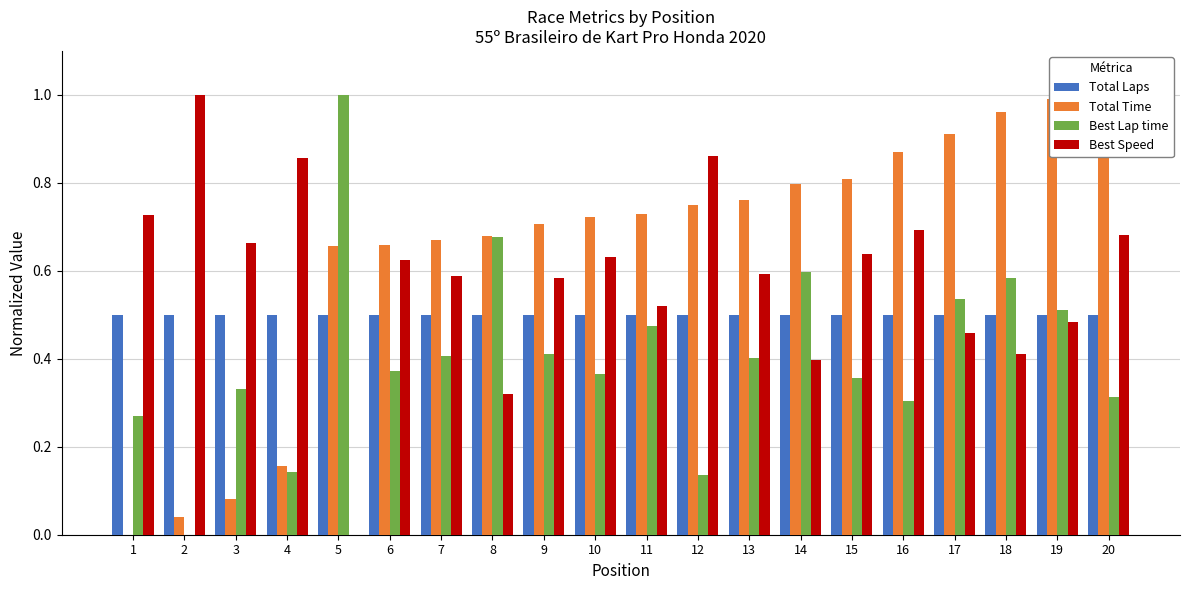

Reading left to right, extract all data points from this chart.

Total Laps: 1=0.5	2=0.5	3=0.5	4=0.5	5=0.5	6=0.5	7=0.5	8=0.5	9=0.5	10=0.5	11=0.5	12=0.5	13=0.5	14=0.5	15=0.5	16=0.5	17=0.5	18=0.5	19=0.5	20=0.5
Total Time: 1=0.0	2=0.0	3=0.1	4=0.2	5=0.7	6=0.7	7=0.7	8=0.7	9=0.7	10=0.7	11=0.7	12=0.7	13=0.8	14=0.8	15=0.8	16=0.9	17=0.9	18=1.0	19=1.0	20=1.0
Best Lap time: 1=0.3	2=0.0	3=0.3	4=0.1	5=1.0	6=0.4	7=0.4	8=0.7	9=0.4	10=0.4	11=0.5	12=0.1	13=0.4	14=0.6	15=0.4	16=0.3	17=0.5	18=0.6	19=0.5	20=0.3
Best Speed: 1=0.7	2=1.0	3=0.7	4=0.9	5=0.0	6=0.6	7=0.6	8=0.3	9=0.6	10=0.6	11=0.5	12=0.9	13=0.6	14=0.4	15=0.6	16=0.7	17=0.5	18=0.4	19=0.5	20=0.7